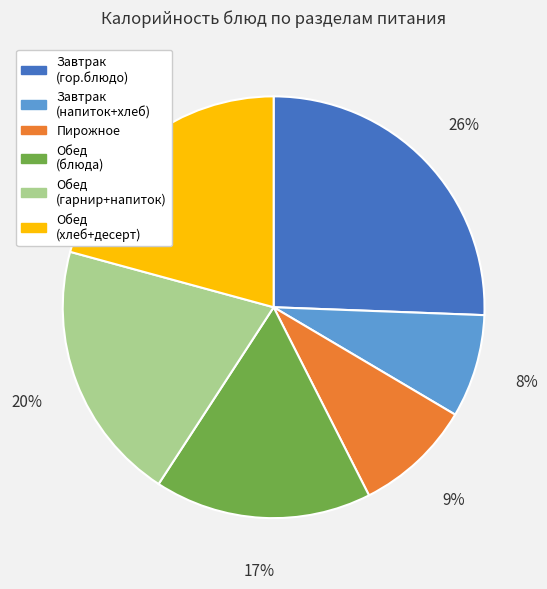

Do Обед (хлеб+десерт) and Обед (гарнир+напиток) together represent more than half of the pie?

No